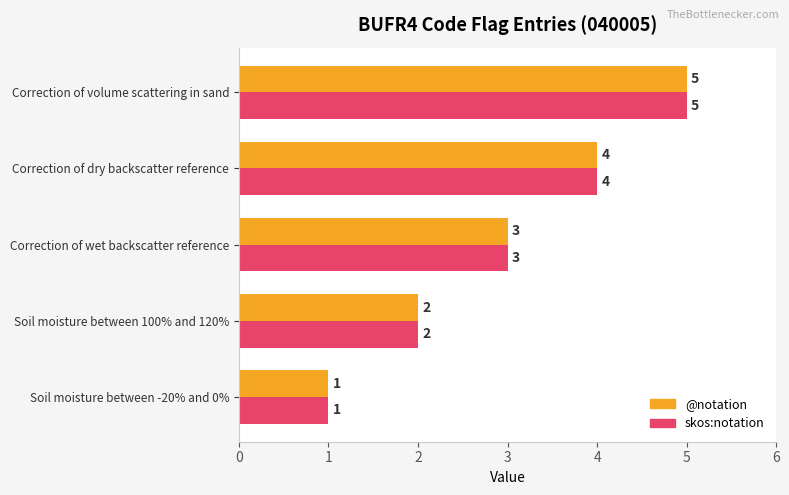

What is the sum of the skos:notation values at Correction of wet backscatter reference and Soil moisture between 100% and 120%?

5